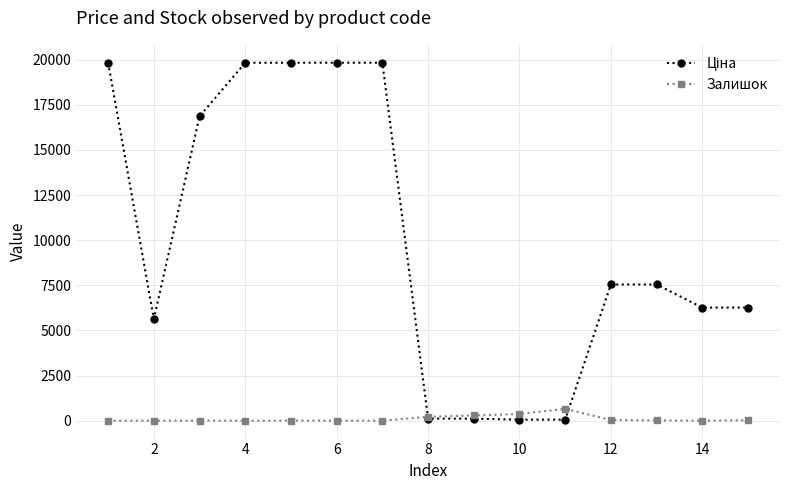

Count the number of data series in this chart.

2